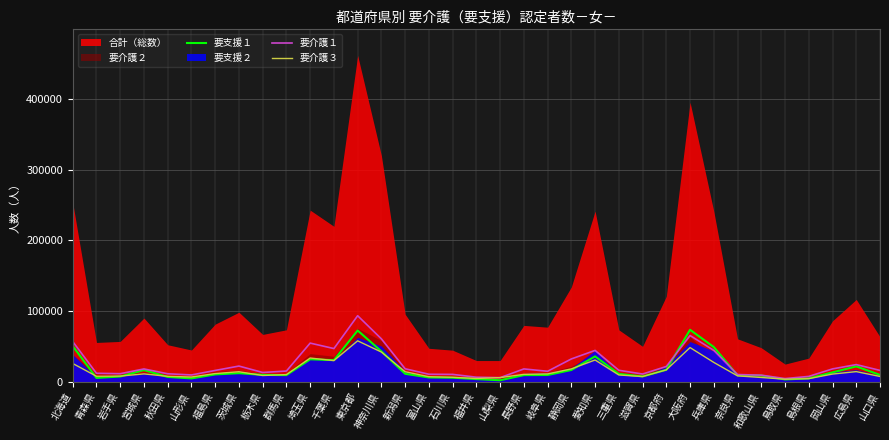

How many data points in 要介護１ are above 15736?

17